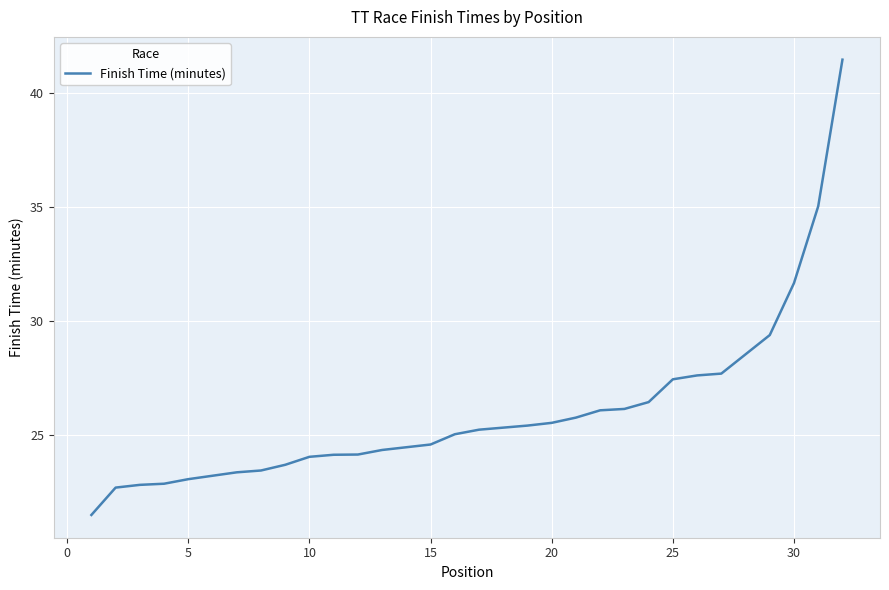

How many values exceed 25?

16